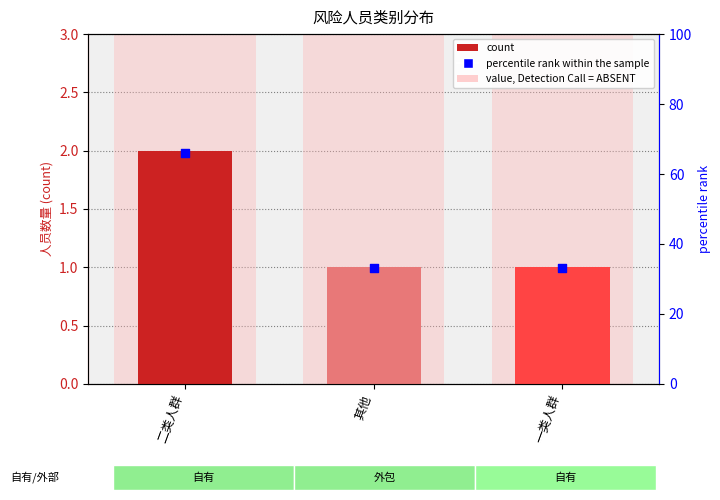

At which category is the sum across all series the highest?

二类人群